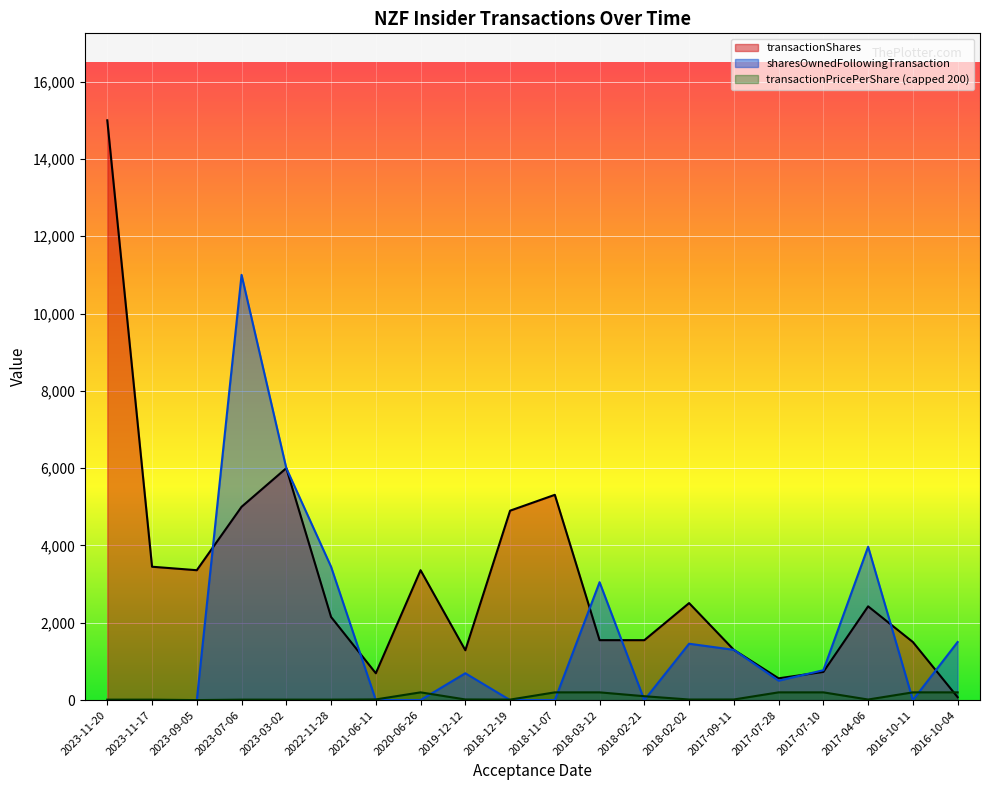

What is the maximum value shown in the chart?

14999.0